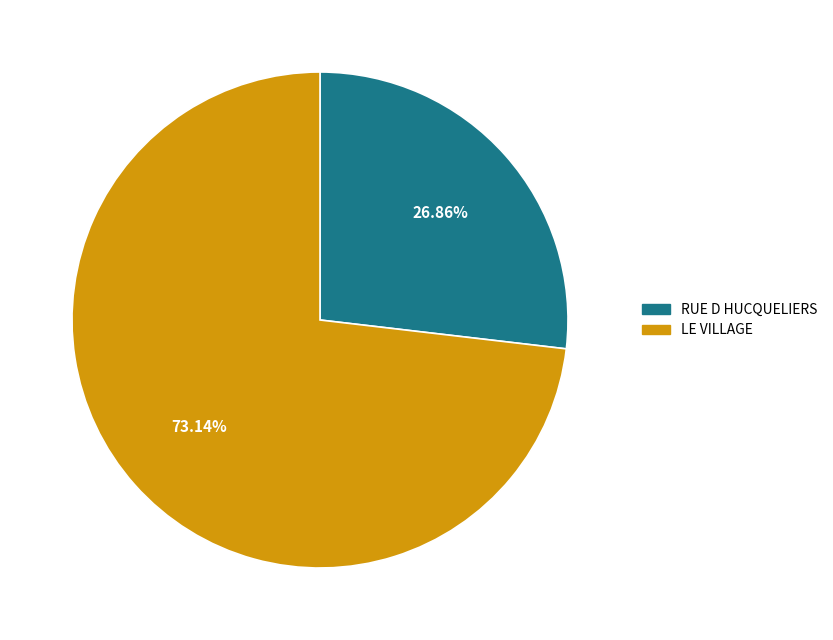

True or false: LE VILLAGE accounts for 73% of the total.

True